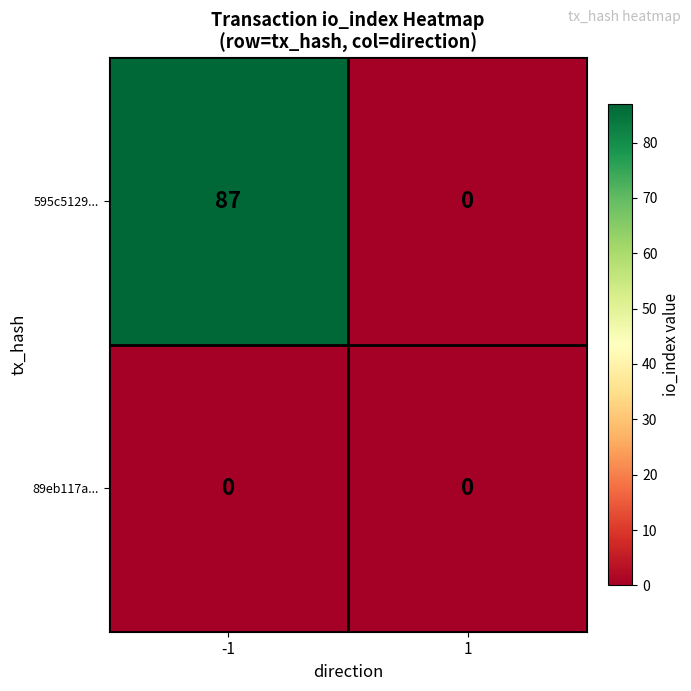

The 595c5129... series shows 44 at -1. True or false?

False